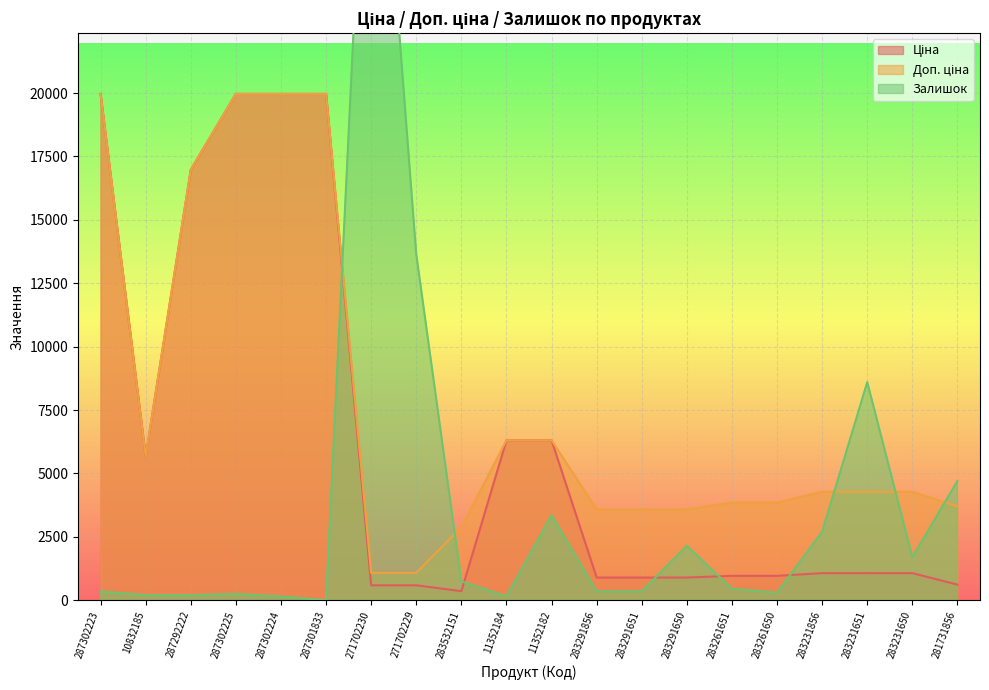

What is the difference between the Доп. ціна values at 271702229 and 283291856?

2501.9